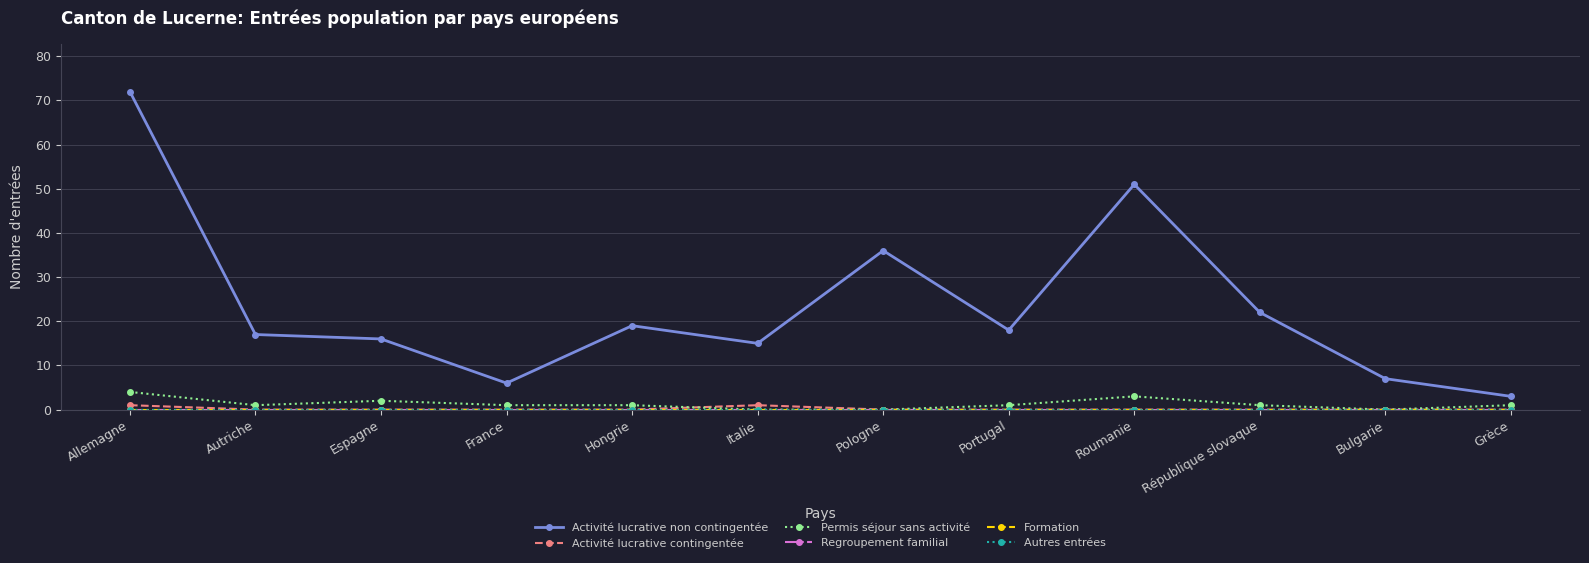

The value of Activité lucrative non contingentée at Roumanie is 22. True or false?

False